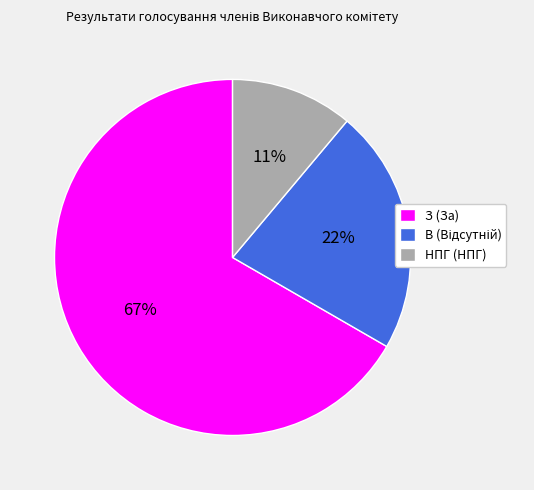

Is it true that НПГ (НПГ) is 1% of the pie?

False